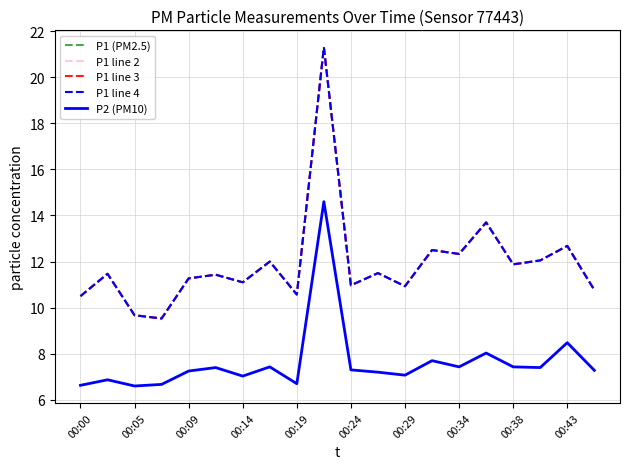

Does the chart display data point markers on the line(s)?

No